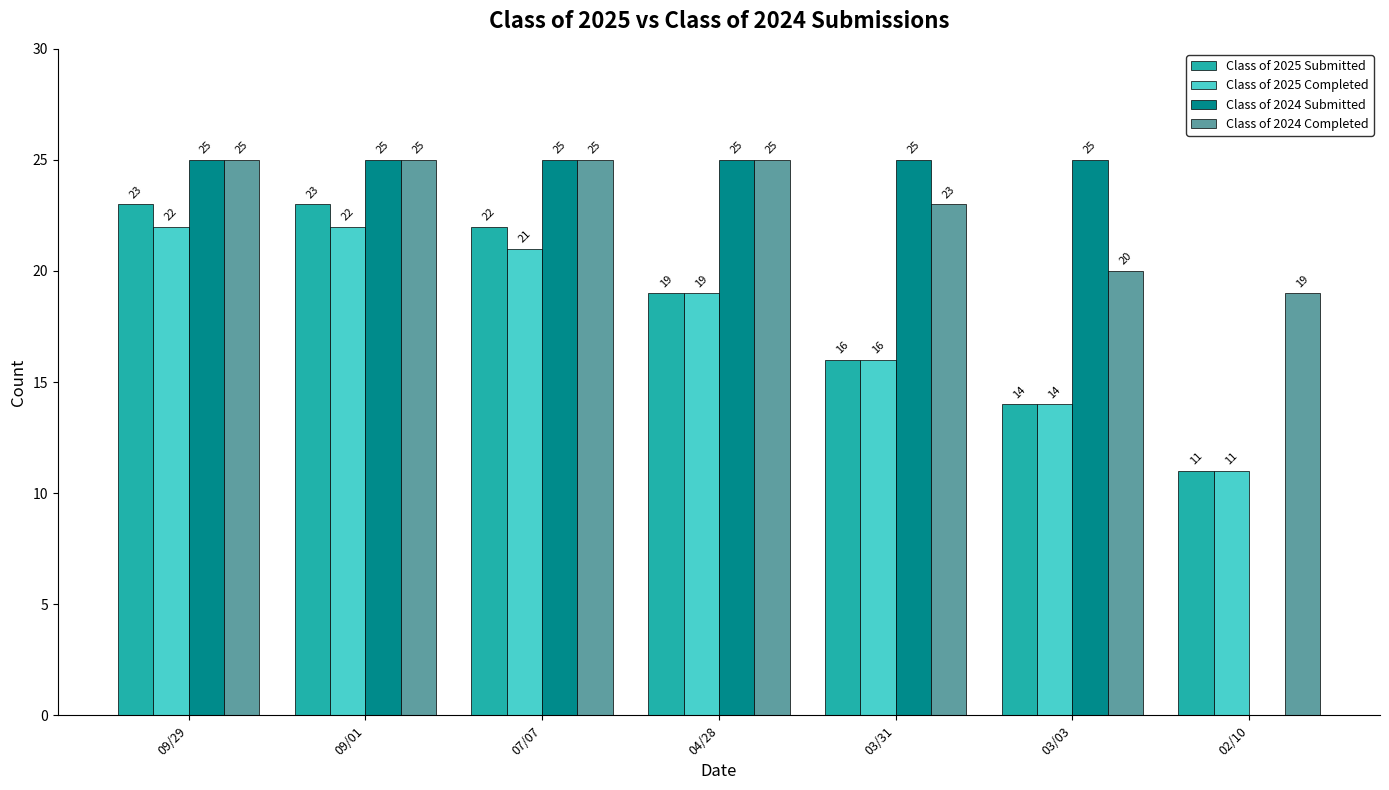

What is the sum of the Class of 2025 Completed values at 09/29 and 07/07?

43